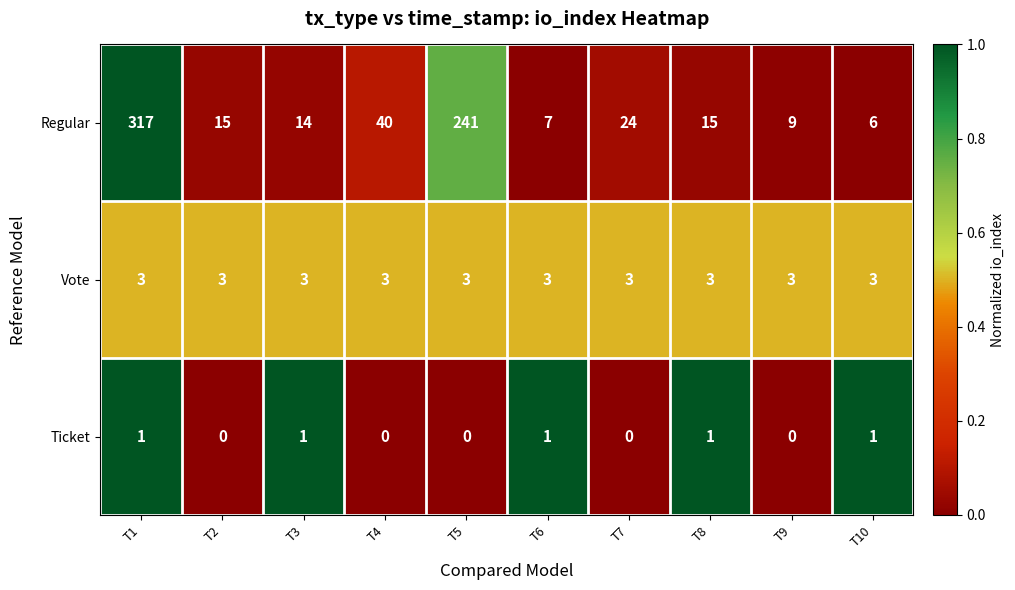

Which series has the largest total across all categories?

Regular